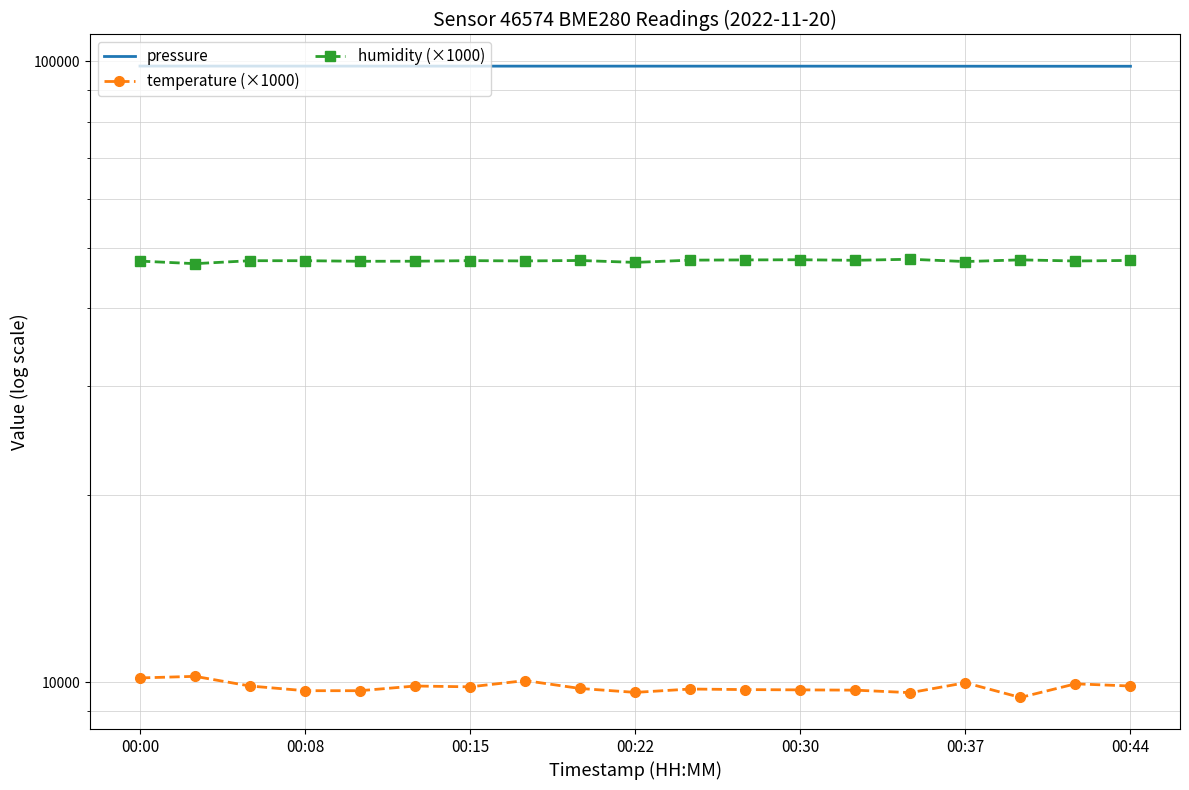

True or false: humidity (×1000) has more than 2 points higher than both neighbors.

True